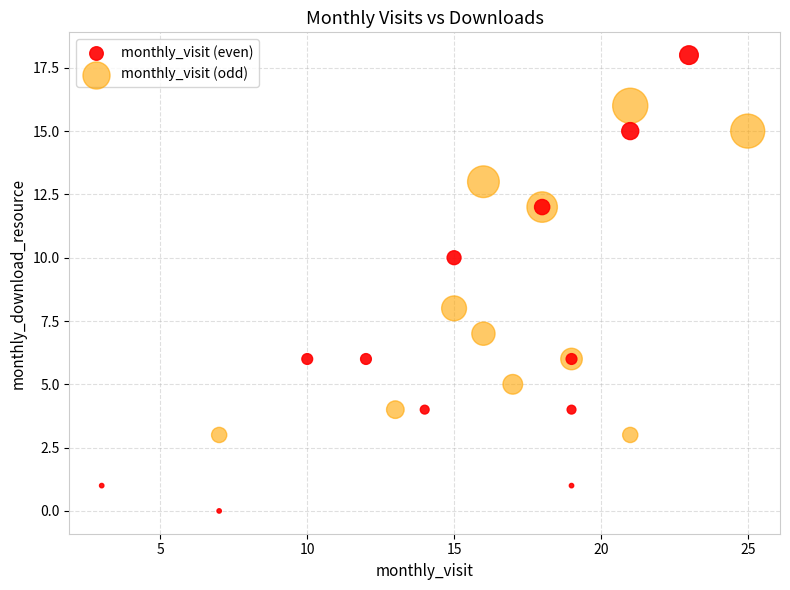

Which series contains the highest Y value?

monthly_visit (even)